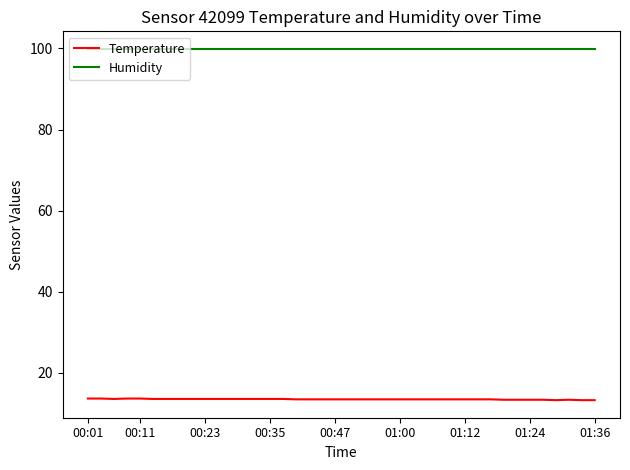

List the series in order of their overall mean, highest first.

Humidity, Temperature